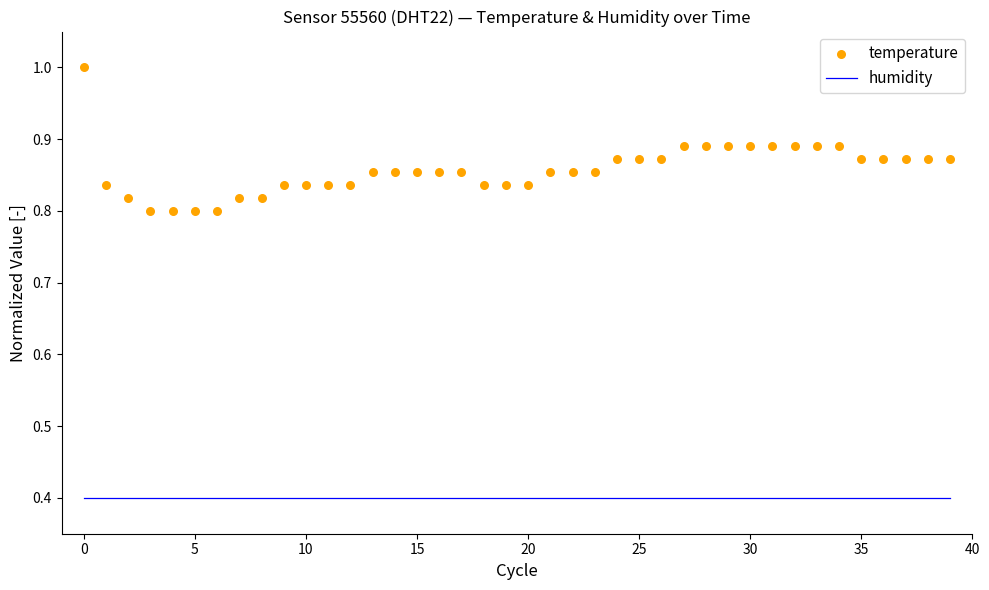

Is the value of humidity at 10 greater than the value of temperature at 19?

No